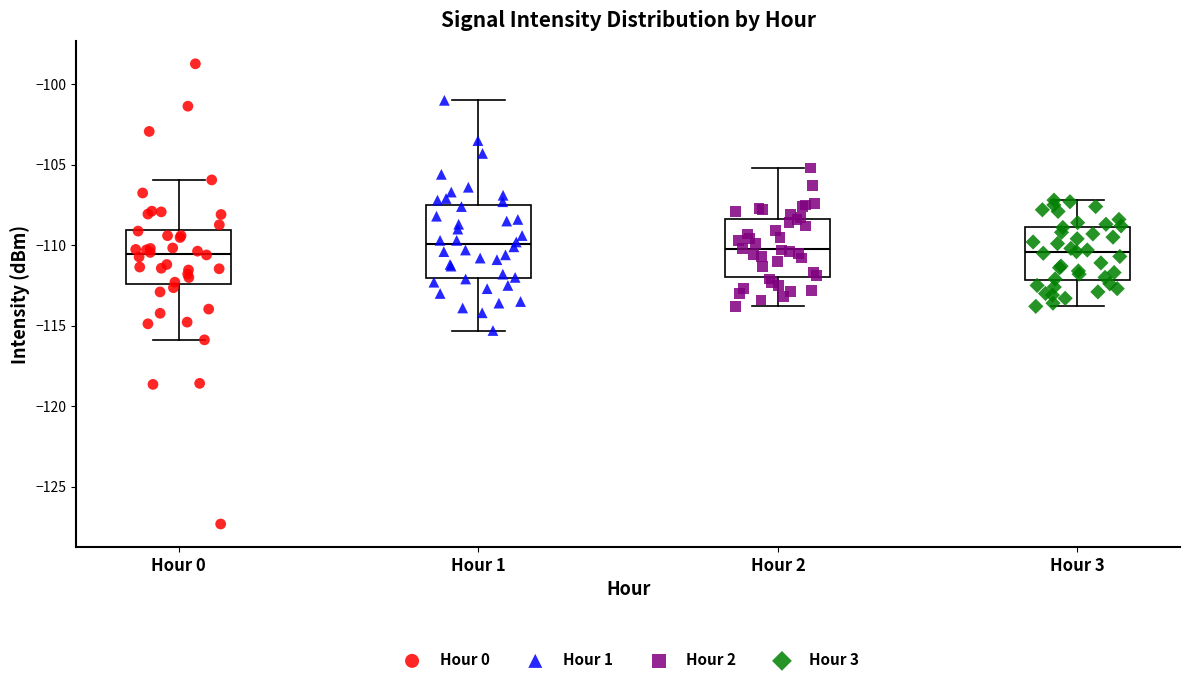

Reading left to right, transcribe this box plot: for each box, give where its median line is, the range the box spans, and where its two whiskers end, as read against the y-axis. The values are not printed on the chart, so give them approximately, as read against the axis.

Hour 0: median -110.5, box -112.5 to -109.0, whiskers -116.0 to -106.0
Hour 1: median -110.0, box -112.0 to -107.5, whiskers -115.5 to -101.0
Hour 2: median -110.0, box -112.0 to -108.5, whiskers -114.0 to -105.0
Hour 3: median -110.5, box -112.0 to -109.0, whiskers -114.0 to -107.0